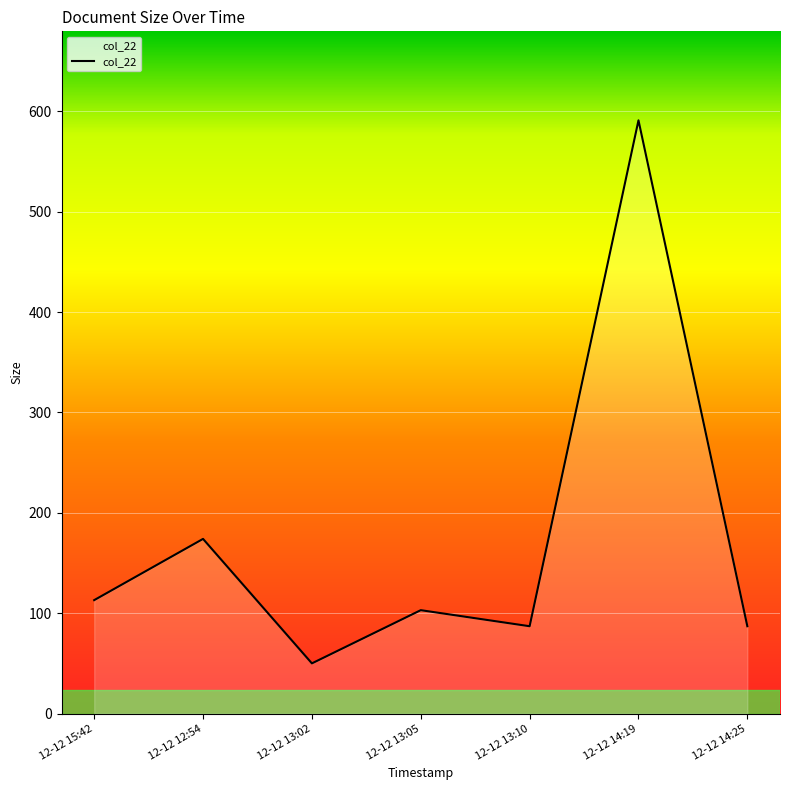

What is the difference between the second highest and minimum values?

124